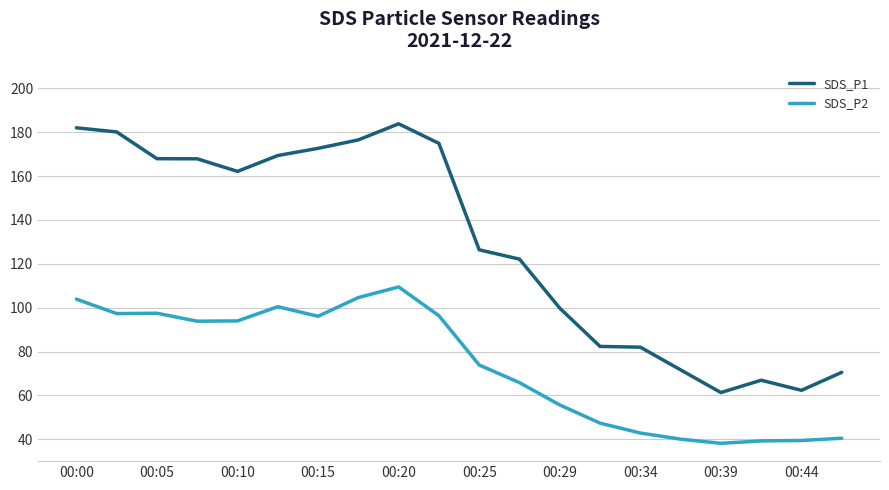

What is the highest value of the SDS_P2 series?

109.5